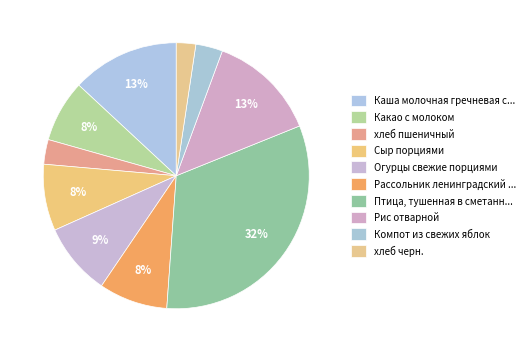

Between Рис отварной and хлеб пшеничный, which is larger?

Рис отварной